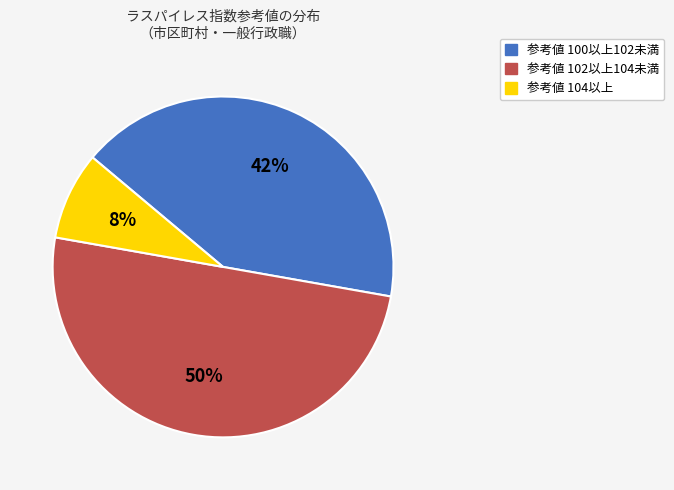

To the nearest percent, what is the average slice percentage?

33%